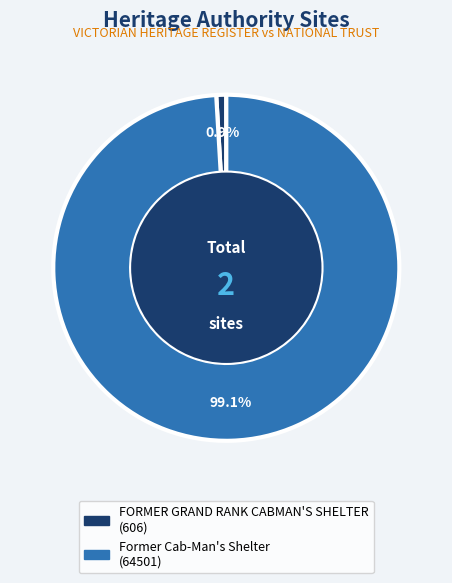

What portion of the pie excludes FORMER GRAND RANK CABMAN'S SHELTER?

99.1%